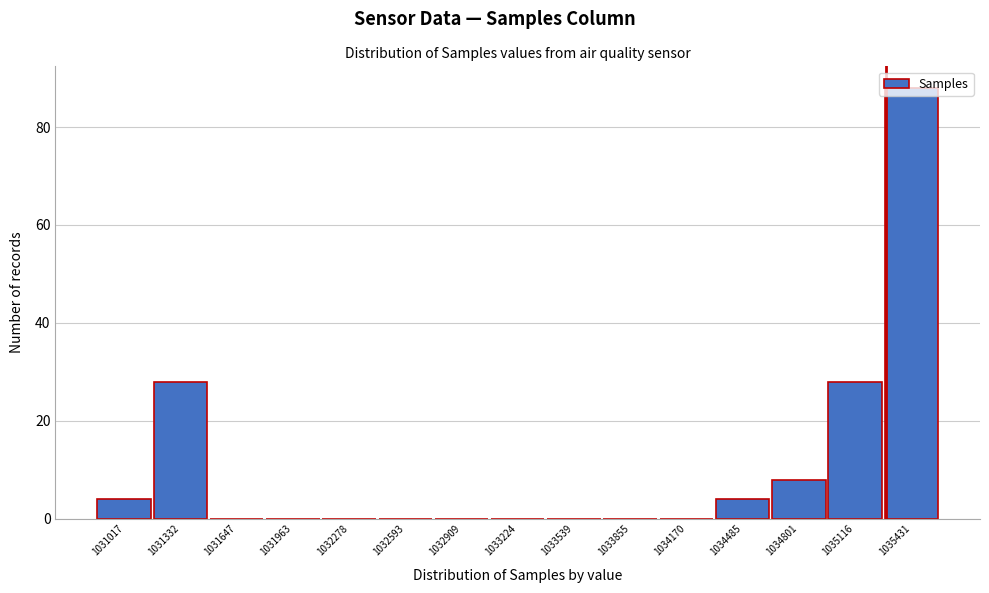

Which has a higher value, 1034485 or 1031963?

1034485